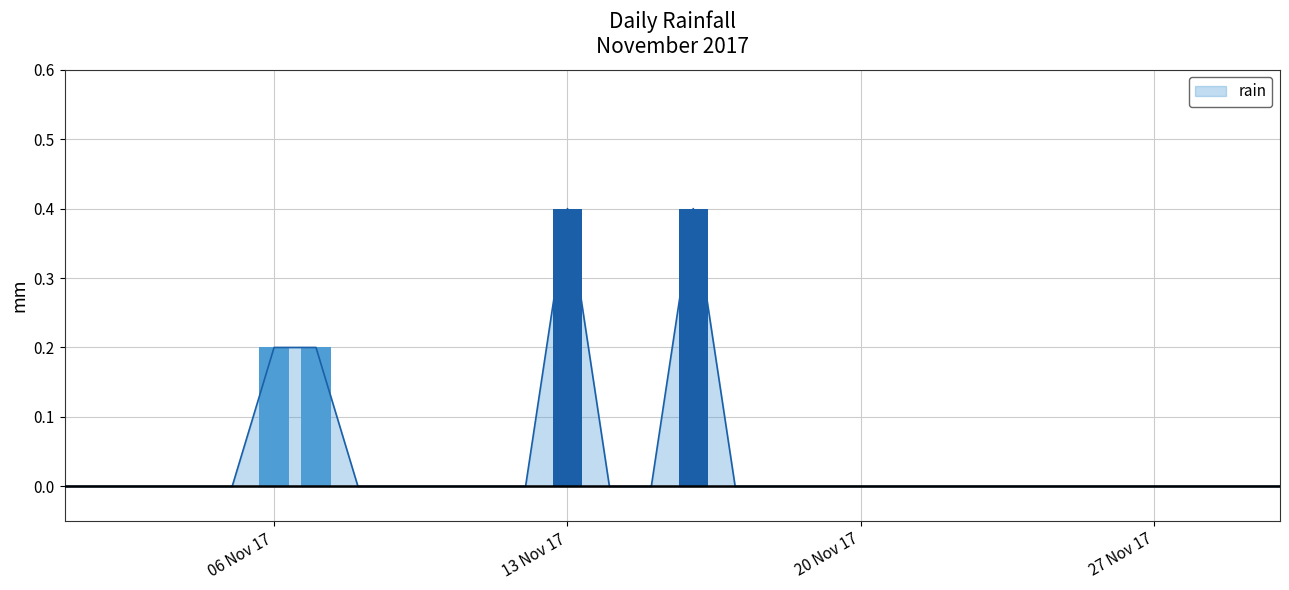

Are the bars grouped side by side (vs. stacked)?

No